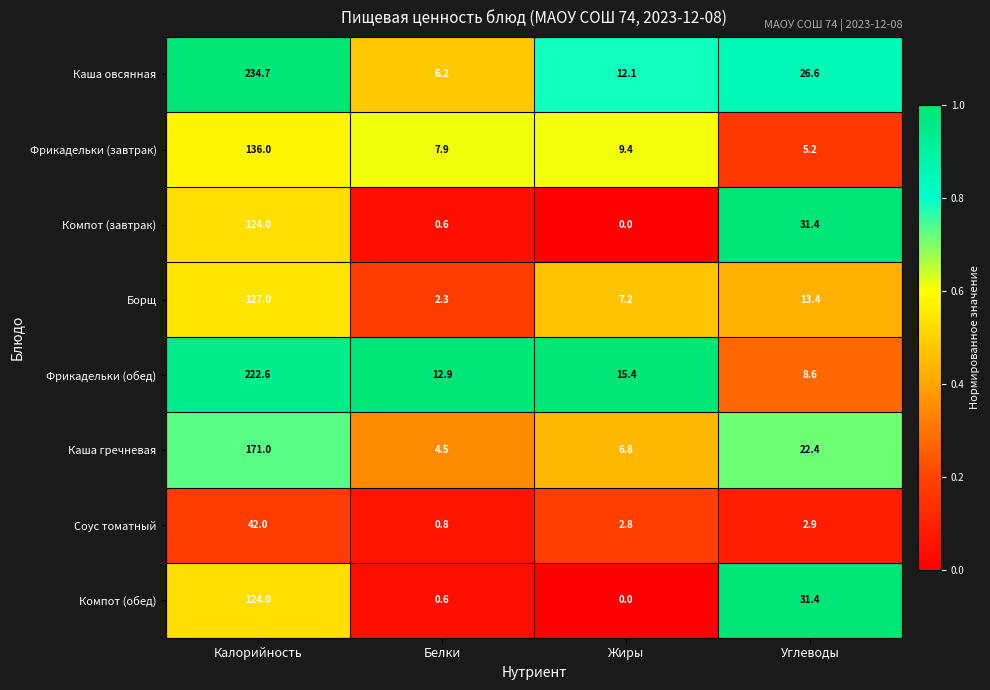

What is the lowest value of the Каша гречневая series?

4.5